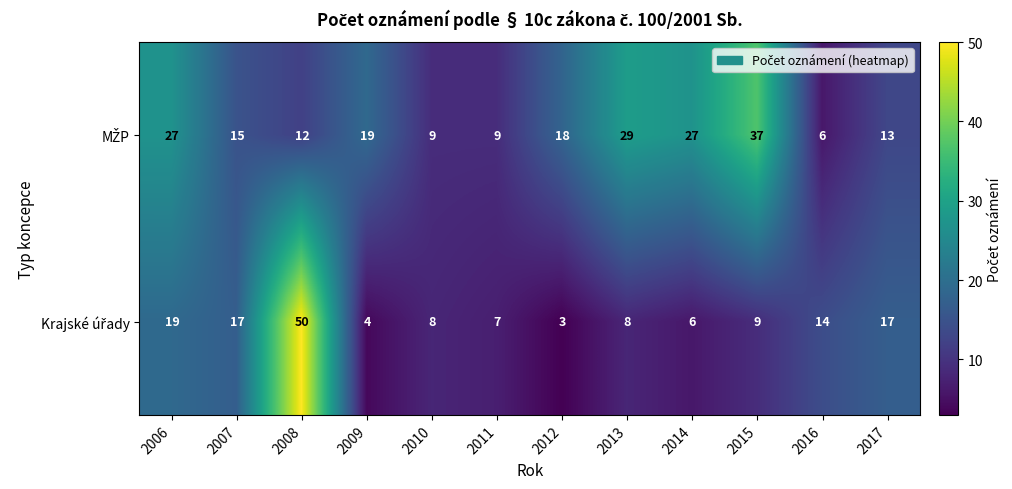

Count the number of categories in the chart.

12